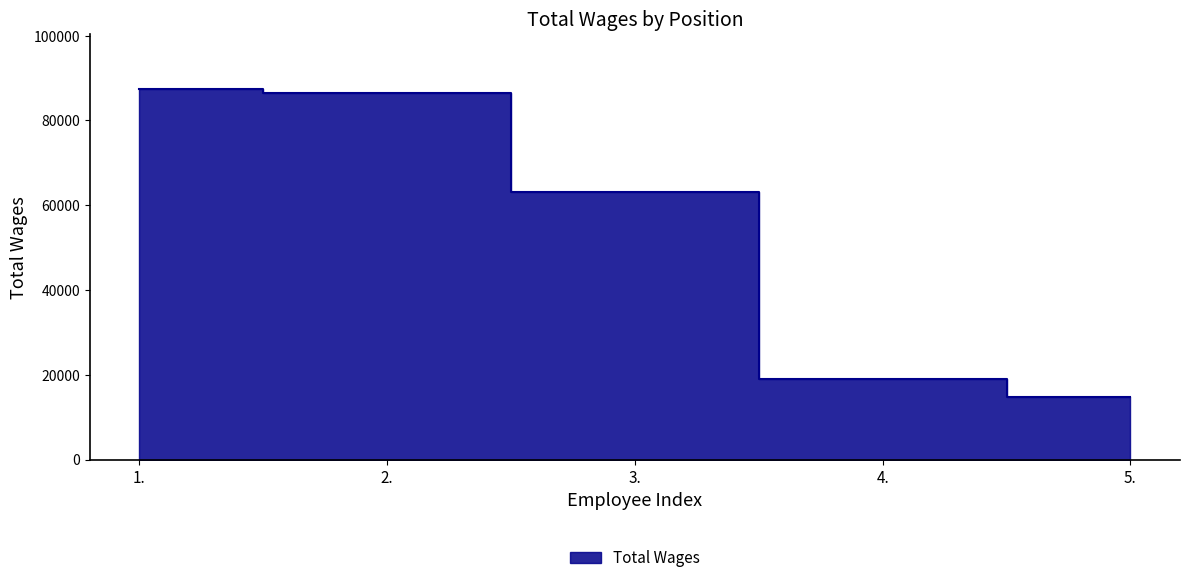

At which label does the data first exceed 63121?

1.